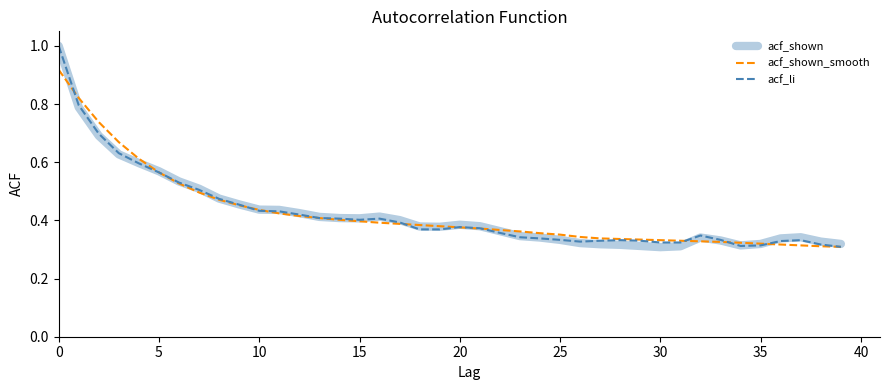

True or false: acf_shown_smooth and acf_shown cross at least once.

True